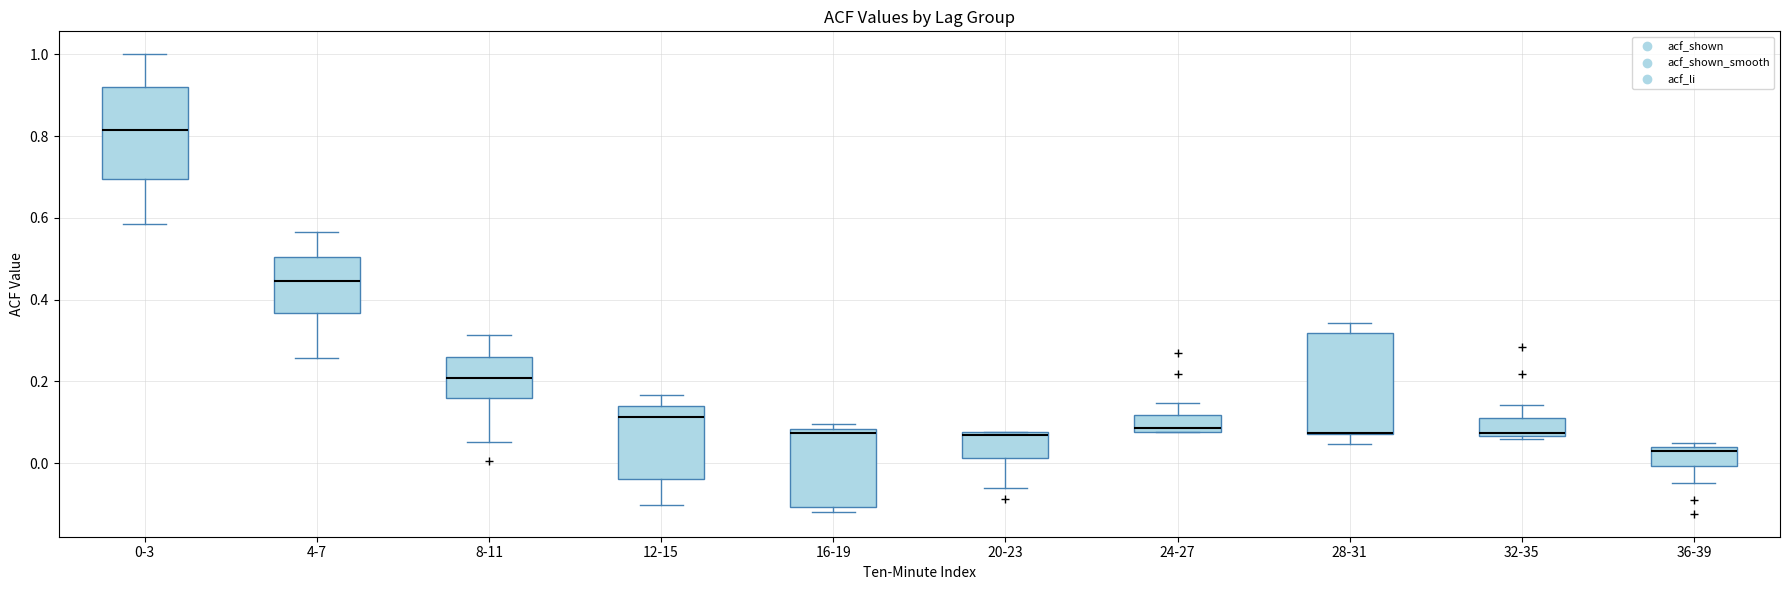

Reading left to right, transcribe this box plot: for each box, give where its median line is, the range the box spans, and where its two whiskers end, as read against the y-axis. The values are not printed on the chart, so give them approximately, as read against the axis.

0-3: median 0.82, box 0.70 to 0.92, whiskers 0.58 to 1.00
4-7: median 0.44, box 0.36 to 0.50, whiskers 0.26 to 0.56
8-11: median 0.20, box 0.16 to 0.26, whiskers 0.06 to 0.32
12-15: median 0.12, box -0.04 to 0.14, whiskers -0.10 to 0.16
16-19: median 0.08 (just below the box's upper edge), box -0.10 to 0.08, whiskers -0.12 to 0.10
20-23: median 0.06, box 0.02 to 0.08, whiskers -0.06 to 0.08
24-27: median 0.08 (just above the box's lower edge), box 0.08 to 0.12, whiskers 0.08 to 0.14
28-31: median 0.08 (drawn on the box's lower edge), box 0.08 to 0.32, whiskers 0.04 to 0.34
32-35: median 0.08, box 0.06 to 0.12, whiskers 0.06 (just below the box's lower edge) to 0.14
36-39: median 0.02, box 0.00 to 0.04, whiskers -0.04 to 0.06